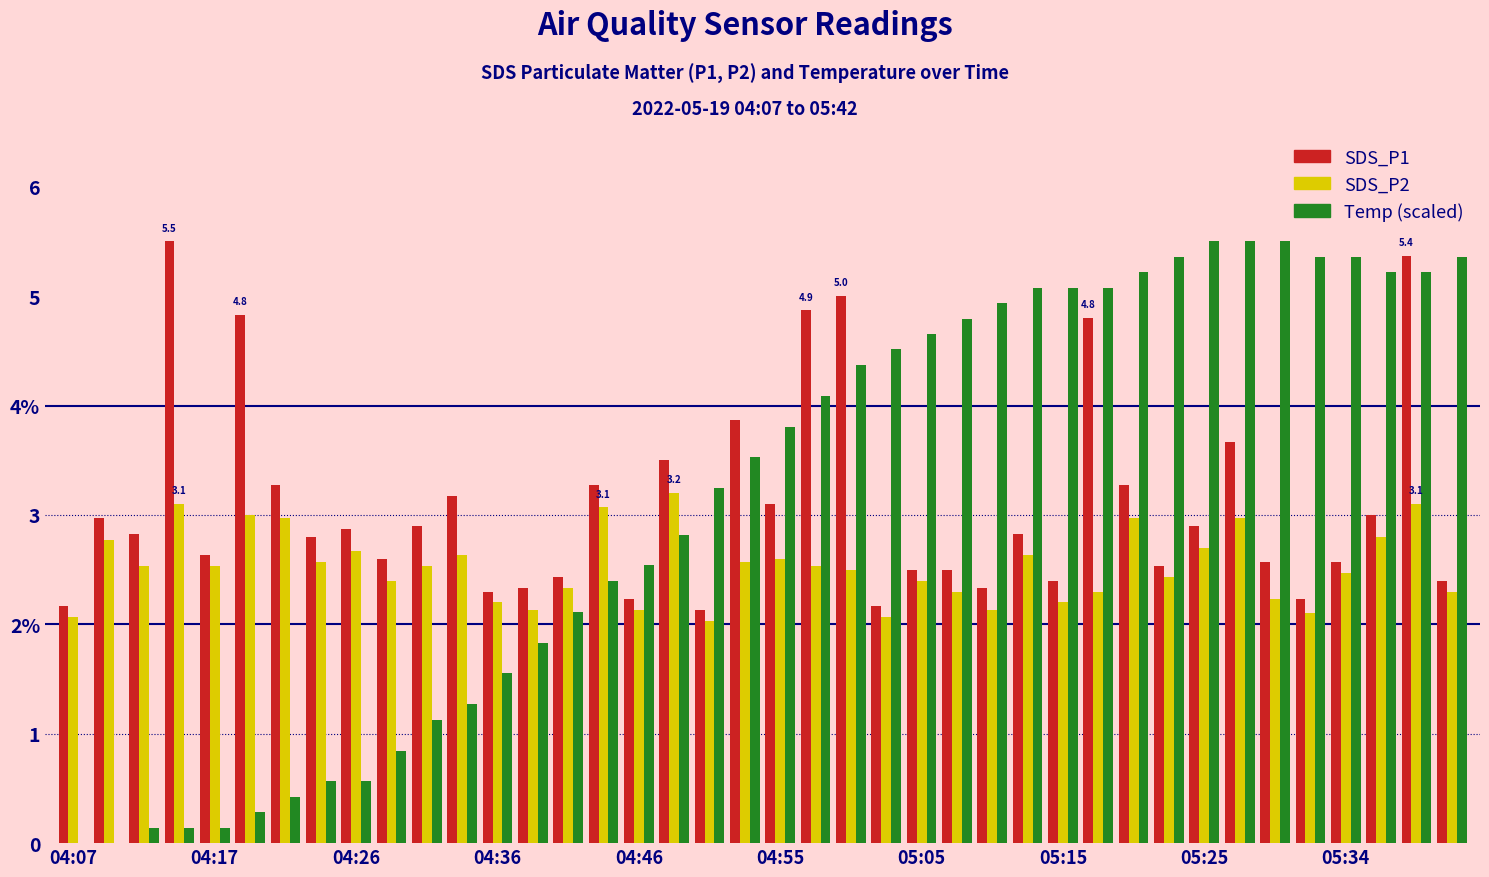

Are the bars horizontal?

No